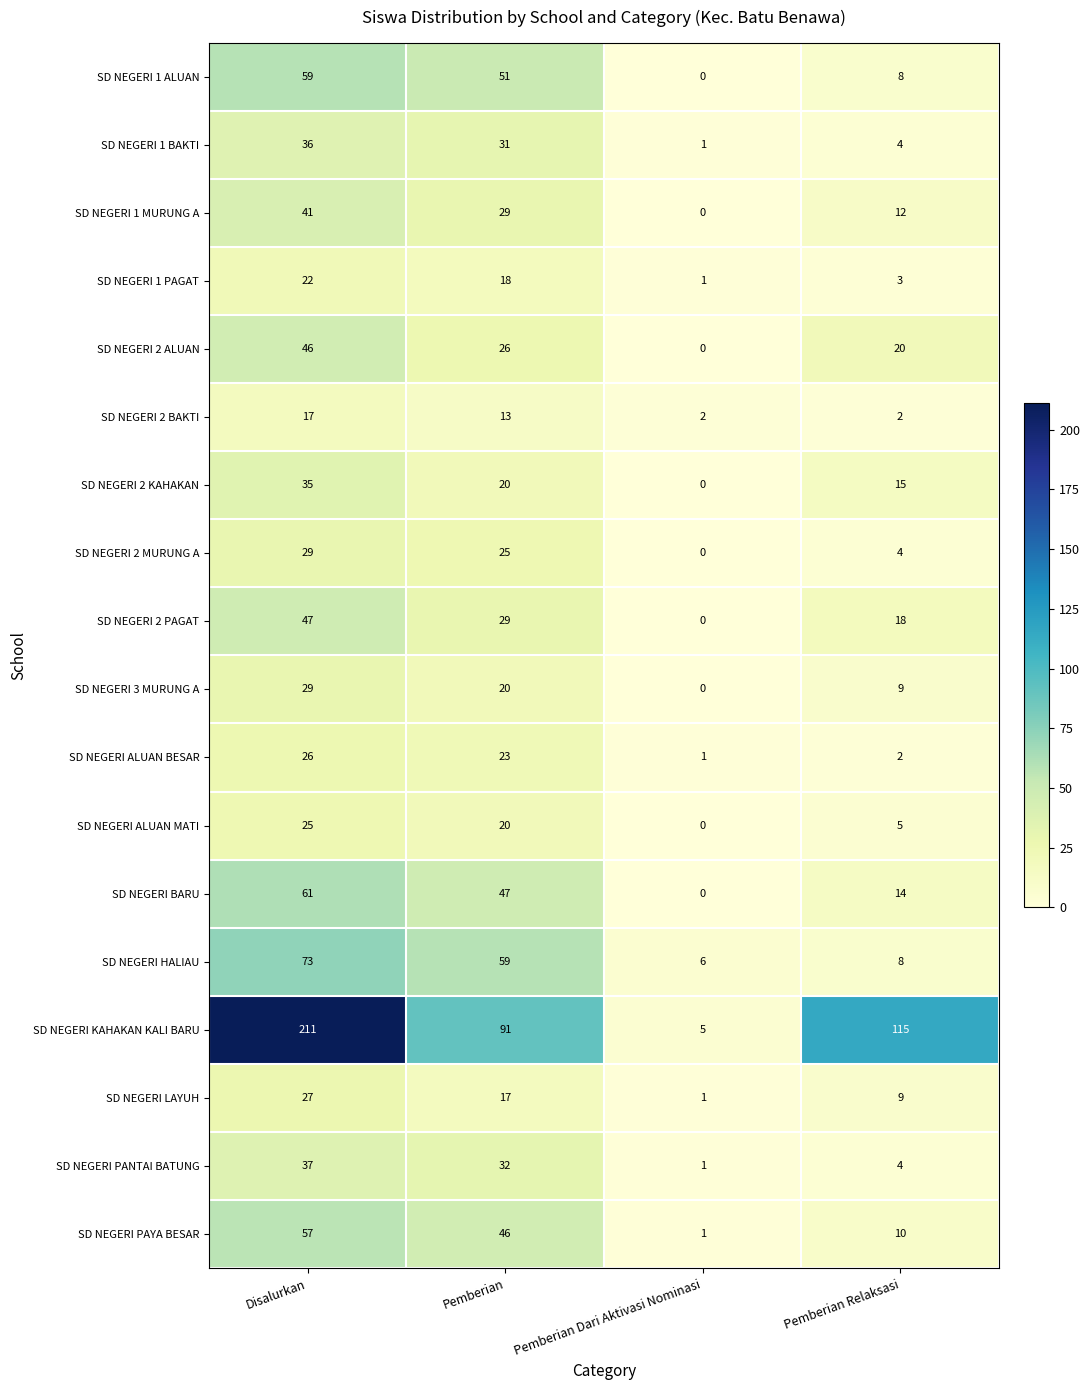

At which label does SD NEGERI 1 PAGAT reach its peak?

Disalurkan